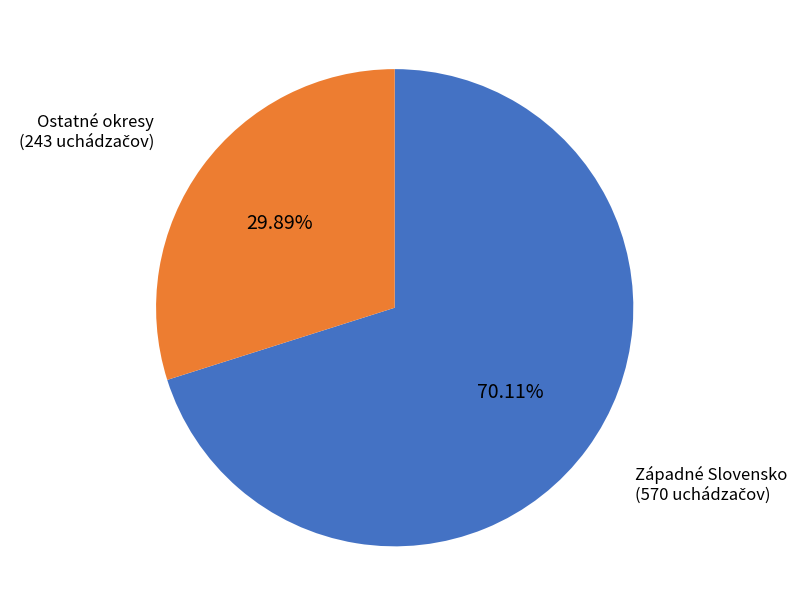

Approximately how many times larger is the value at Ostatné okresy compared to Západné Slovensko?

0.4